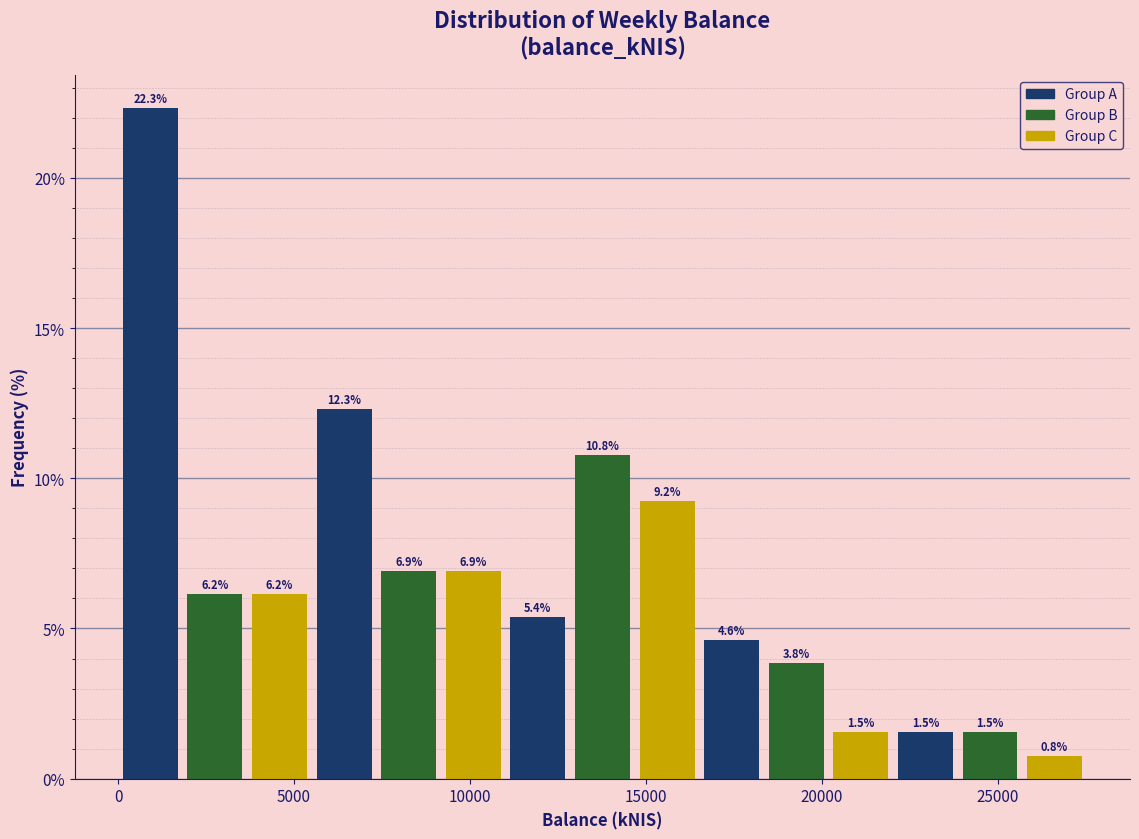

Read against the x-axis, roughly where is the centre of the tallest bar?

1000